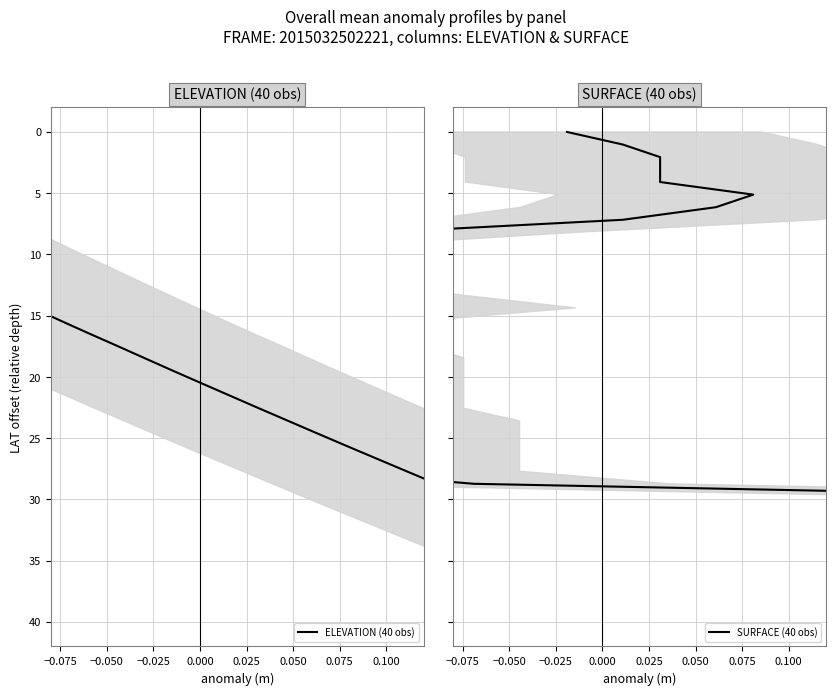

What is the maximum value for ELEVATION (40 obs)?

40.0